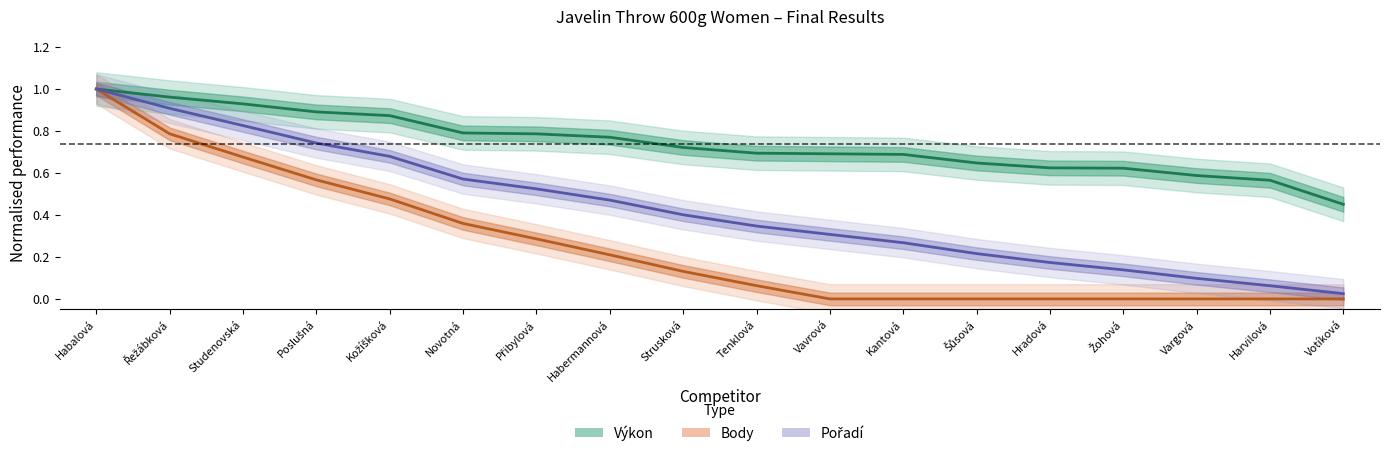

The value of Body at Poslušná is 0.9. True or false?

False